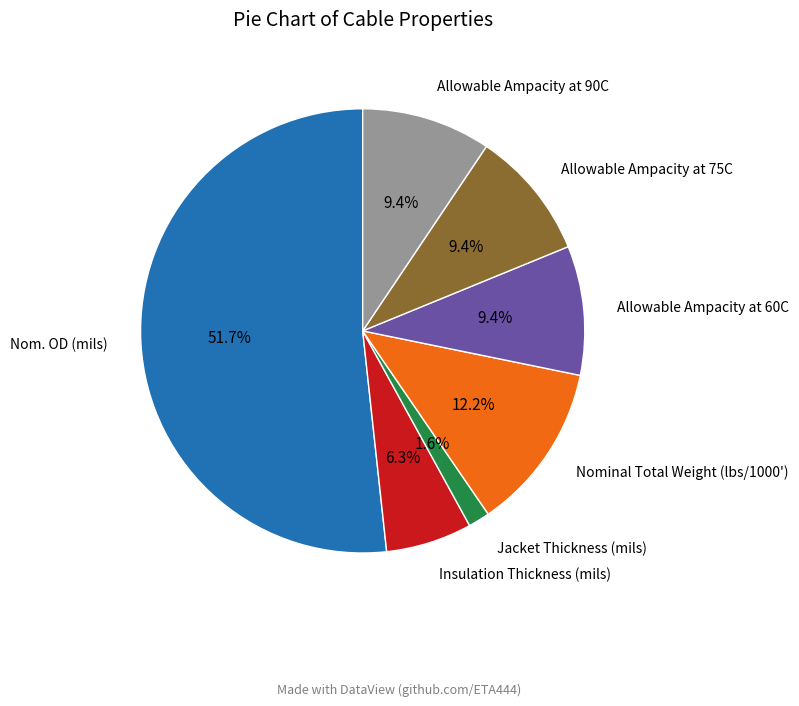

Does any single category account for the majority?

Yes